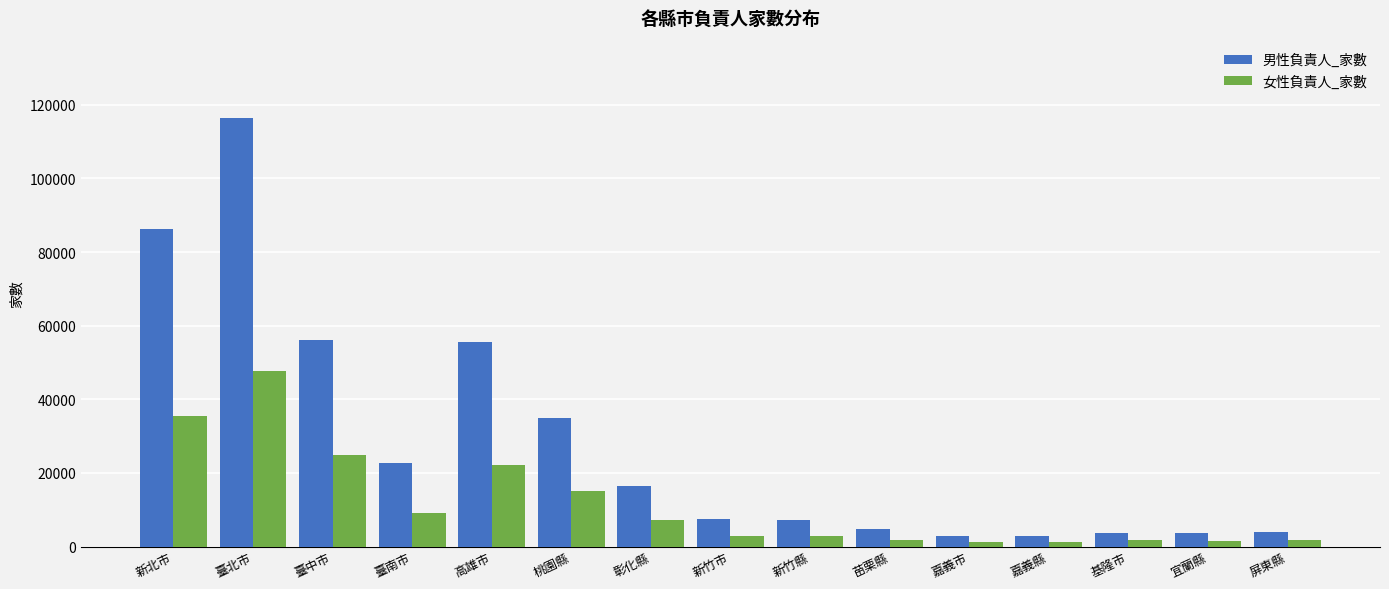

The 女性負責人_家數 series shows 7313 at 彰化縣. True or false?

True